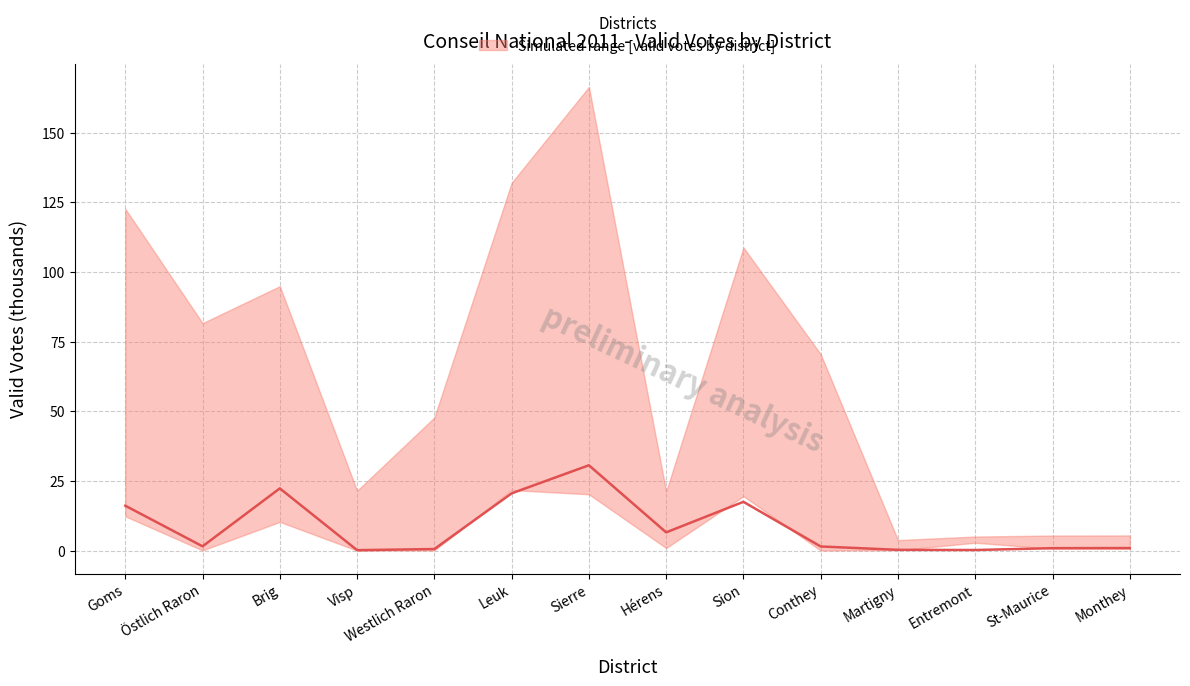

Which has a higher value, St-Maurice or Sierre?

Sierre